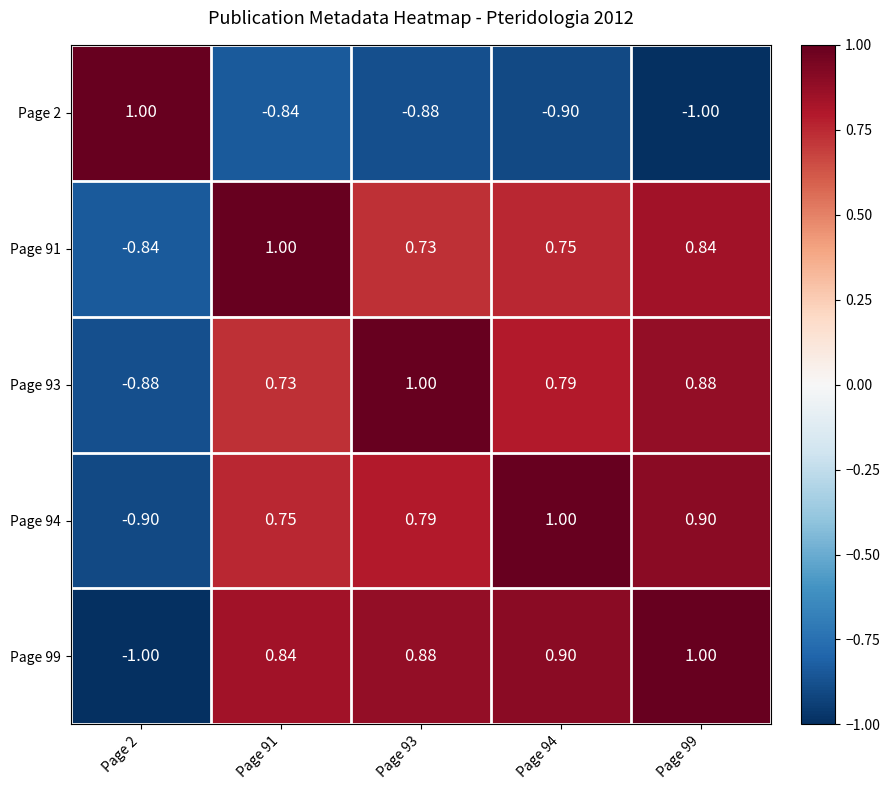

Reading right to left, transcribe all the data shown in this chart.

Page 2: Page 99=-1.0	Page 94=-0.9	Page 93=-0.9	Page 91=-0.8	Page 2=1.0
Page 91: Page 99=0.8	Page 94=0.8	Page 93=0.7	Page 91=1.0	Page 2=-0.8
Page 93: Page 99=0.9	Page 94=0.8	Page 93=1.0	Page 91=0.7	Page 2=-0.9
Page 94: Page 99=0.9	Page 94=1.0	Page 93=0.8	Page 91=0.8	Page 2=-0.9
Page 99: Page 99=1.0	Page 94=0.9	Page 93=0.9	Page 91=0.8	Page 2=-1.0